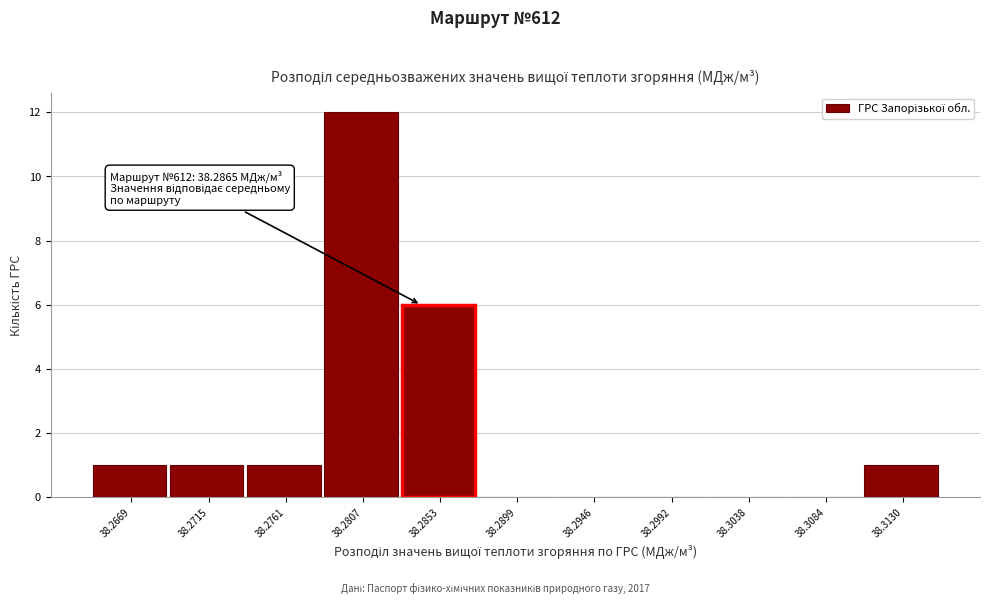

Reading right to left, list all the values displayed in this chart.

38.3130=1	38.3084=0	38.3038=0	38.2992=0	38.2946=0	38.2899=0	38.2853=6	38.2807=12	38.2761=1	38.2715=1	38.2669=1